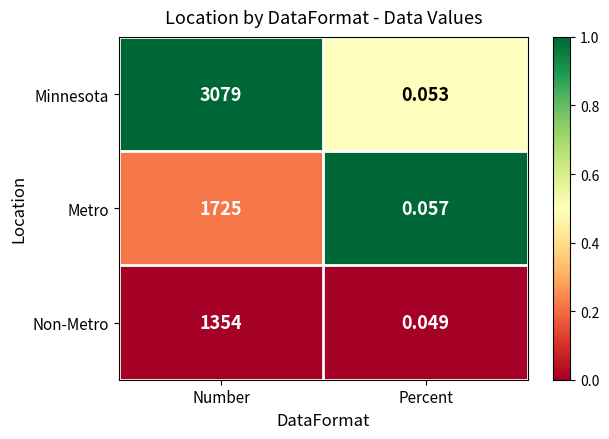

At which label is Minnesota closest to 1539?

Percent